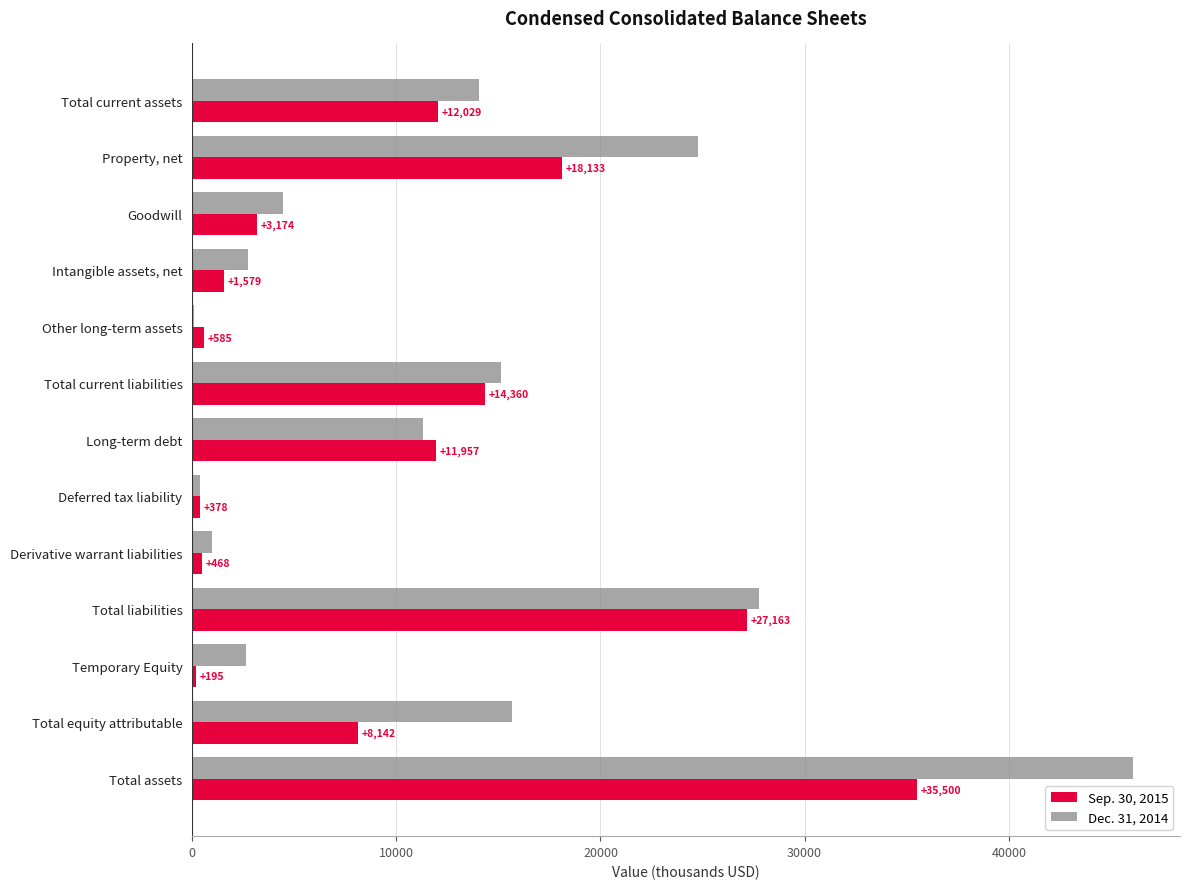

Is it true that Dec. 31, 2014 equals 17871 at Long-term debt?

False